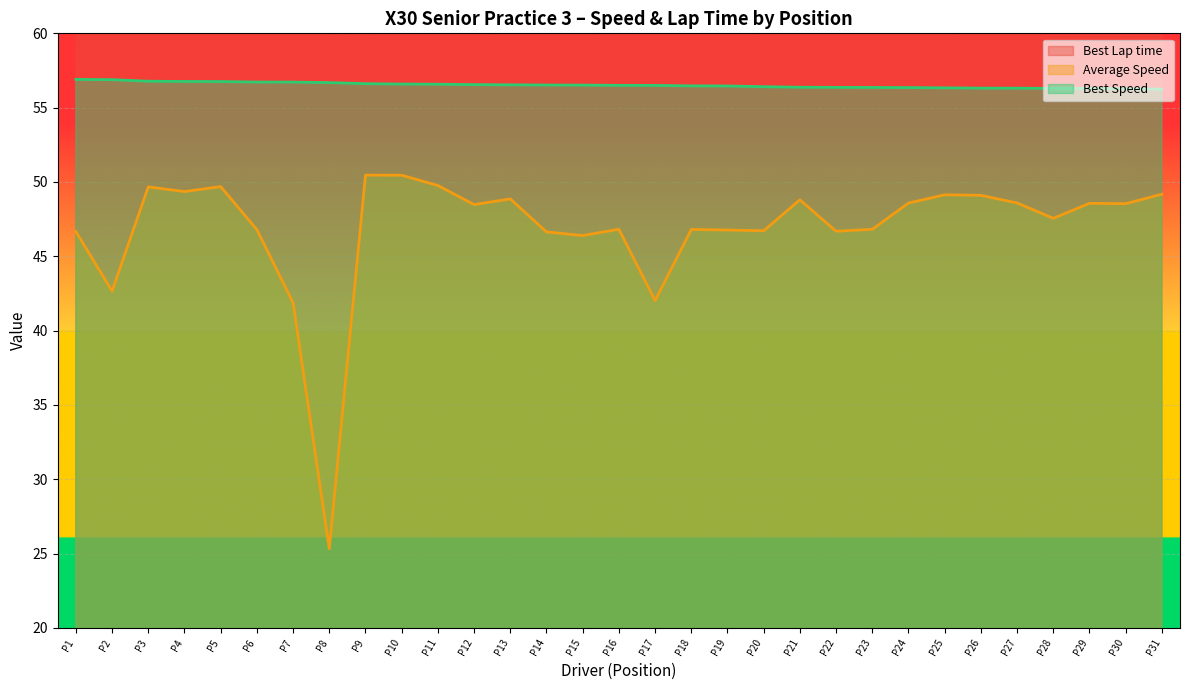

At which label does Average Speed first exceed 48?

P3